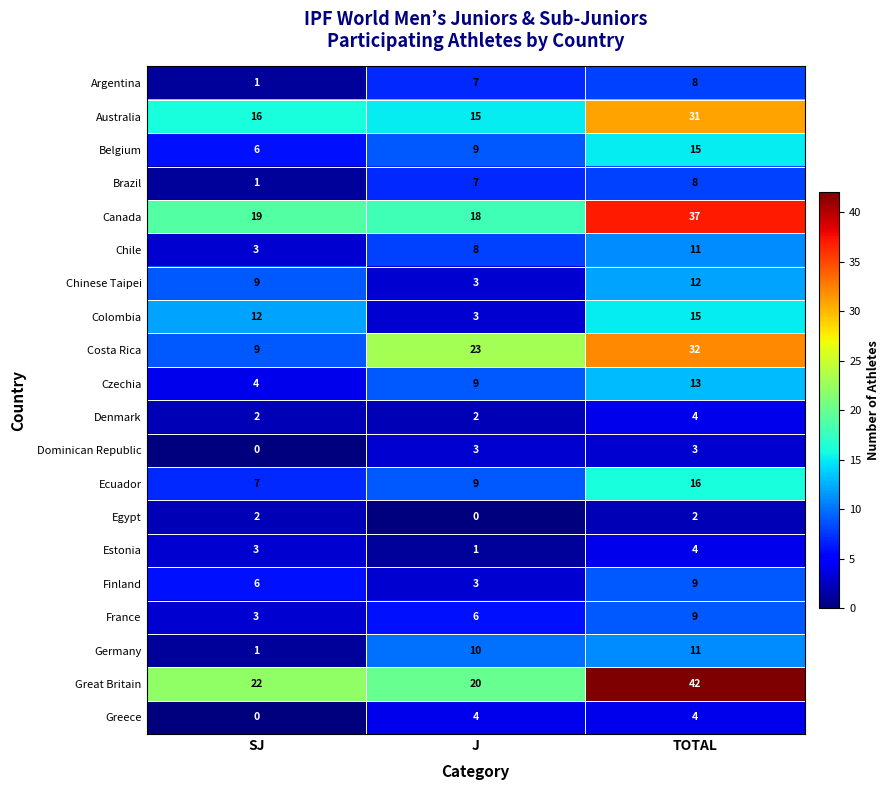

List the labels in order of Colombia value, smallest first.

J, SJ, TOTAL